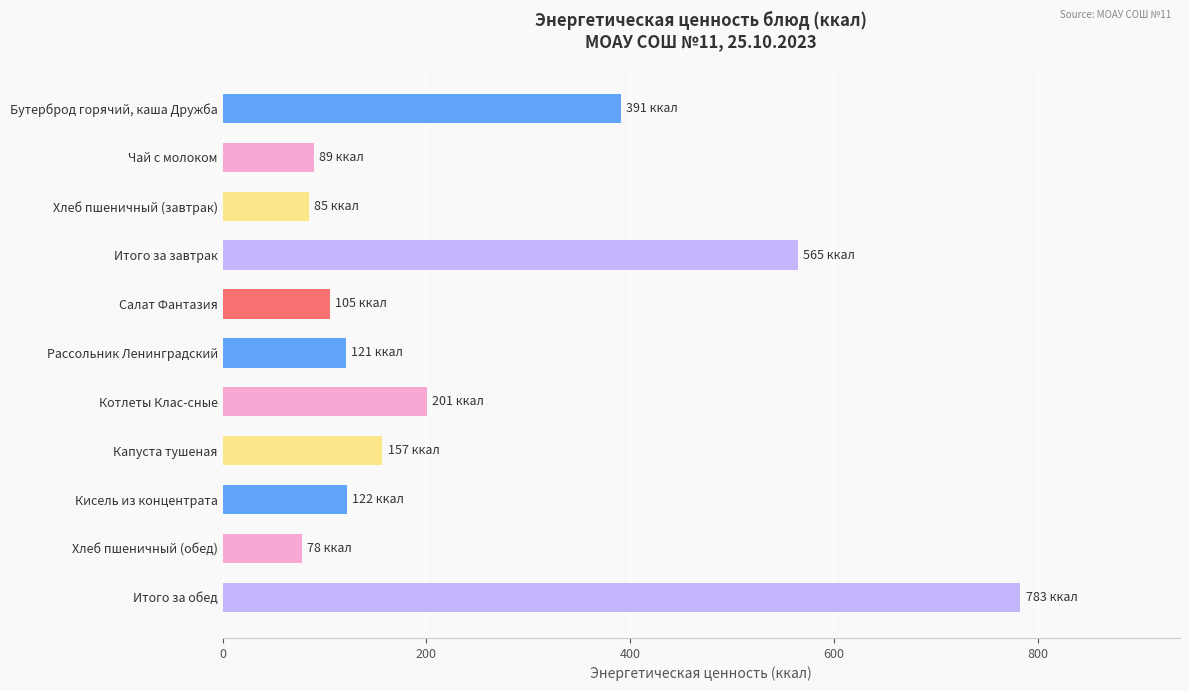

What is the sum of all values?

2695.1